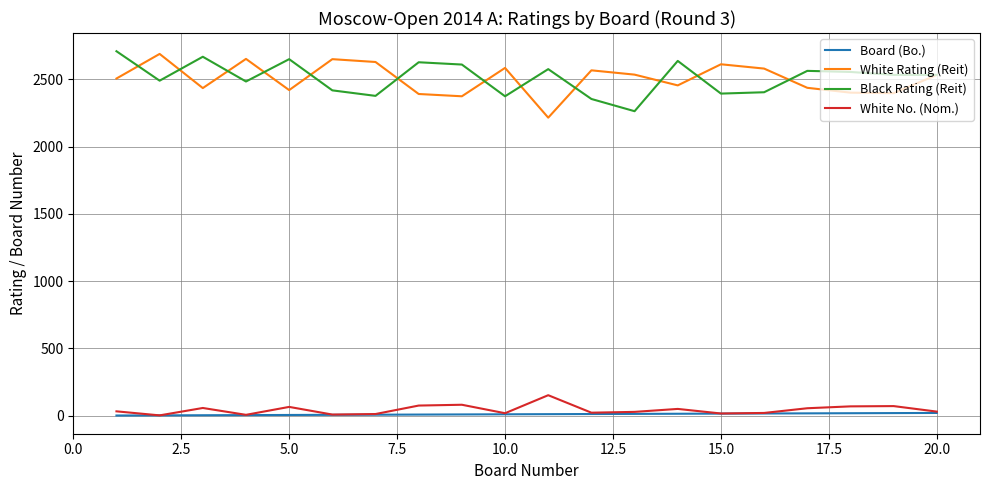

How many lines are shown in the chart?

4